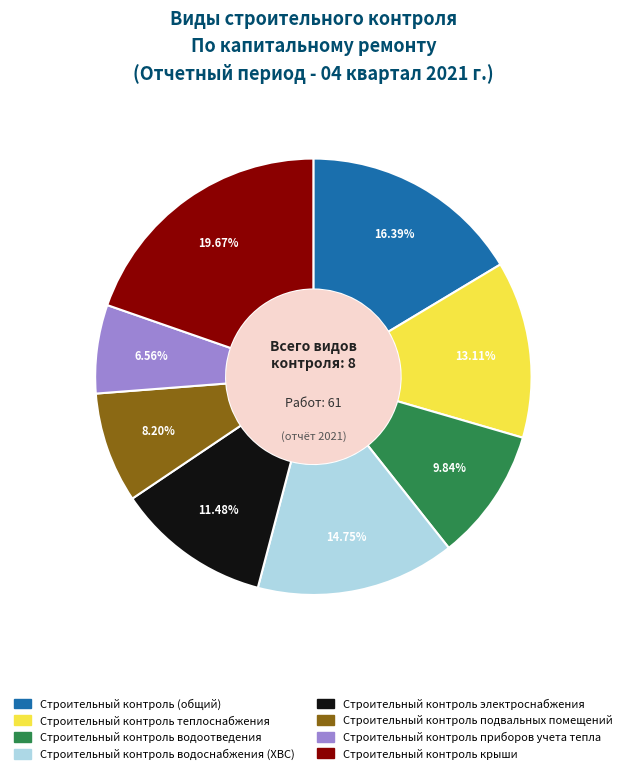

How many segments does this pie chart have?

8